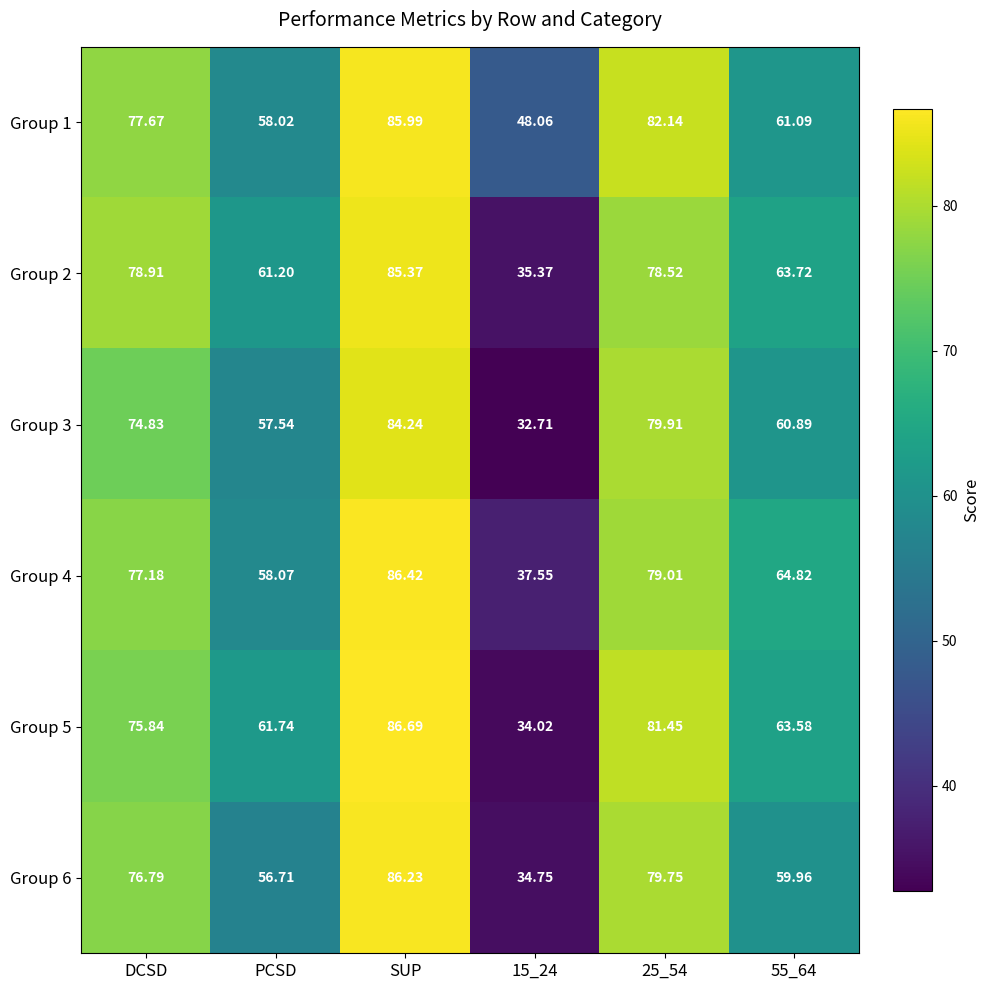

At which label does Group 5 reach its peak?

SUP